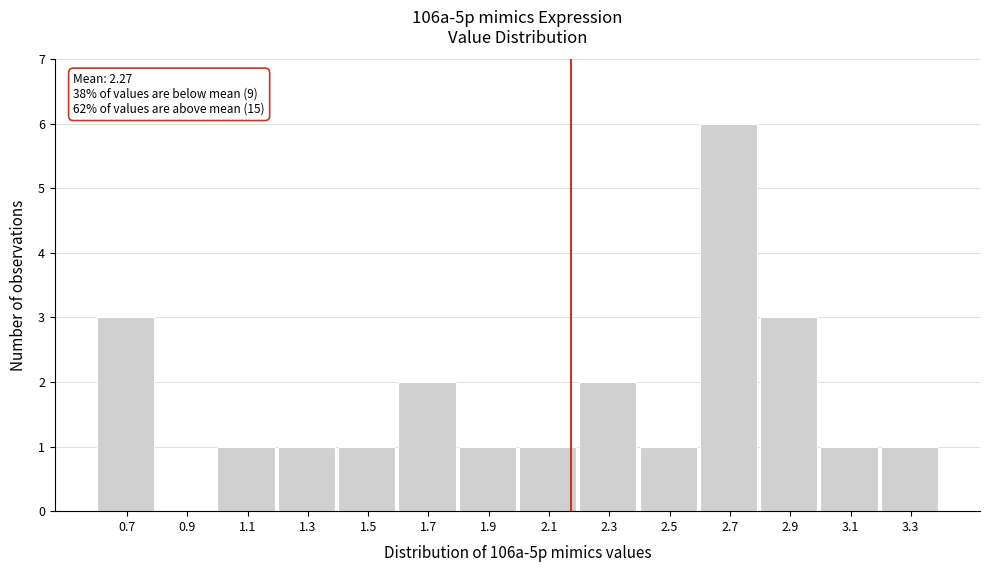

Reading left to right, extract all data points from this chart.

0.7=3	0.9=0	1.1=1	1.3=1	1.5=1	1.7=2	1.9=1	2.1=1	2.3=2	2.5=1	2.7=6	2.9=3	3.1=1	3.3=1